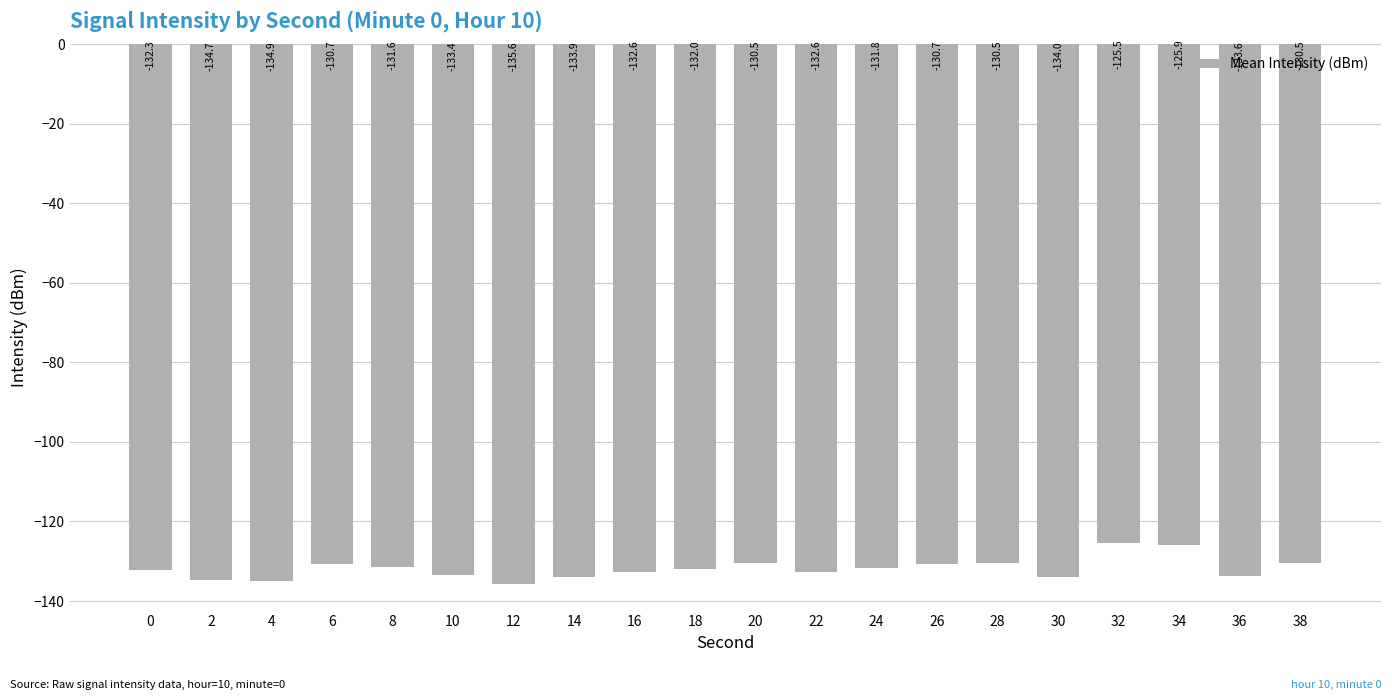

Reading left to right, extract all data points from this chart.

0=-132.3	2=-134.7	4=-134.9	6=-130.7	8=-131.6	10=-133.4	12=-135.6	14=-133.9	16=-132.6	18=-132.0	20=-130.5	22=-132.6	24=-131.8	26=-130.7	28=-130.5	30=-134.0	32=-125.5	34=-125.9	36=-133.6	38=-130.5